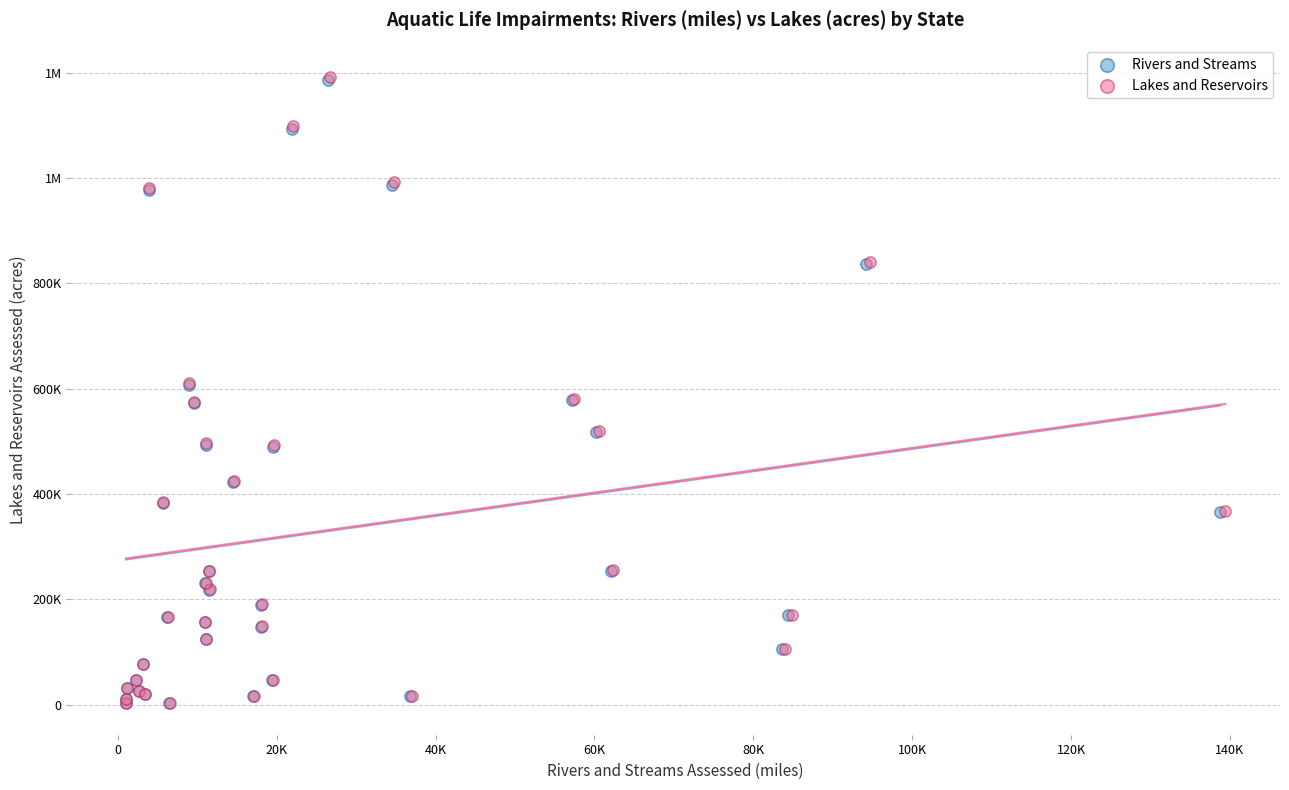

What are all the series names shown in the legend?

Rivers and Streams, Lakes and Reservoirs